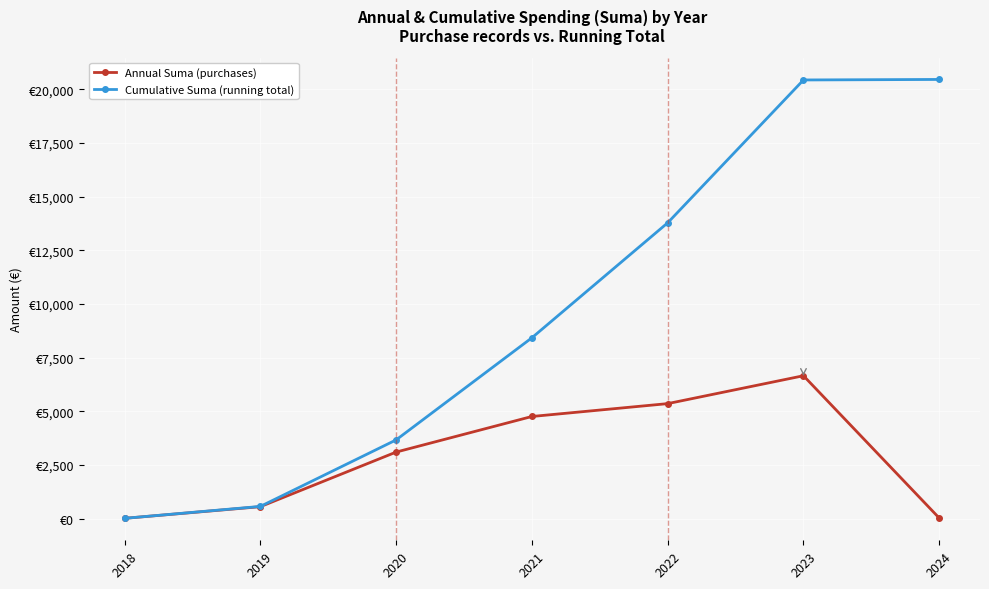

What is the average value of the Annual Suma (purchases) series?

2922.7